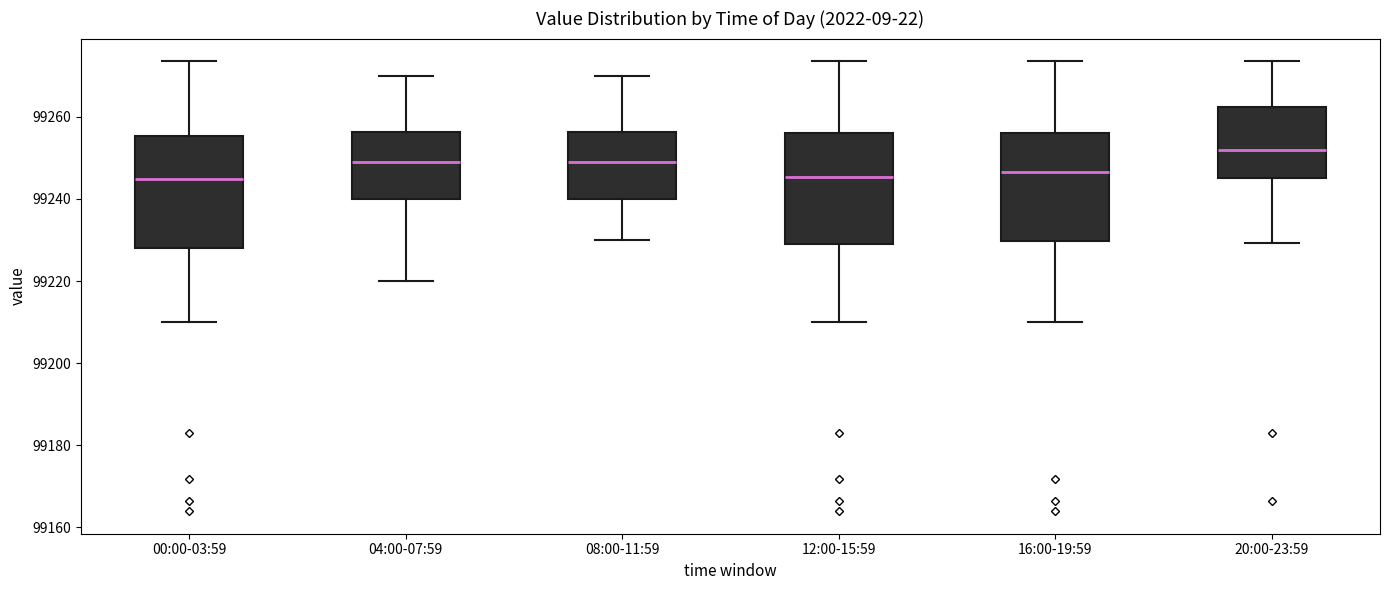

Reading left to right, read every box against the y-axis: the position of its median line, the range the box covers, and the ends of its whiskers. The values are not printed on the chart, so give them approximately, as read against the axis.

00:00-03:59: median 99244, box 99228 to 99256, whiskers 99210 to 99274
04:00-07:59: median 99250, box 99240 to 99256, whiskers 99220 to 99270
08:00-11:59: median 99250, box 99240 to 99256, whiskers 99230 to 99270
12:00-15:59: median 99246, box 99228 to 99256, whiskers 99210 to 99274
16:00-19:59: median 99246, box 99230 to 99256, whiskers 99210 to 99274
20:00-23:59: median 99252, box 99246 to 99262, whiskers 99230 to 99274